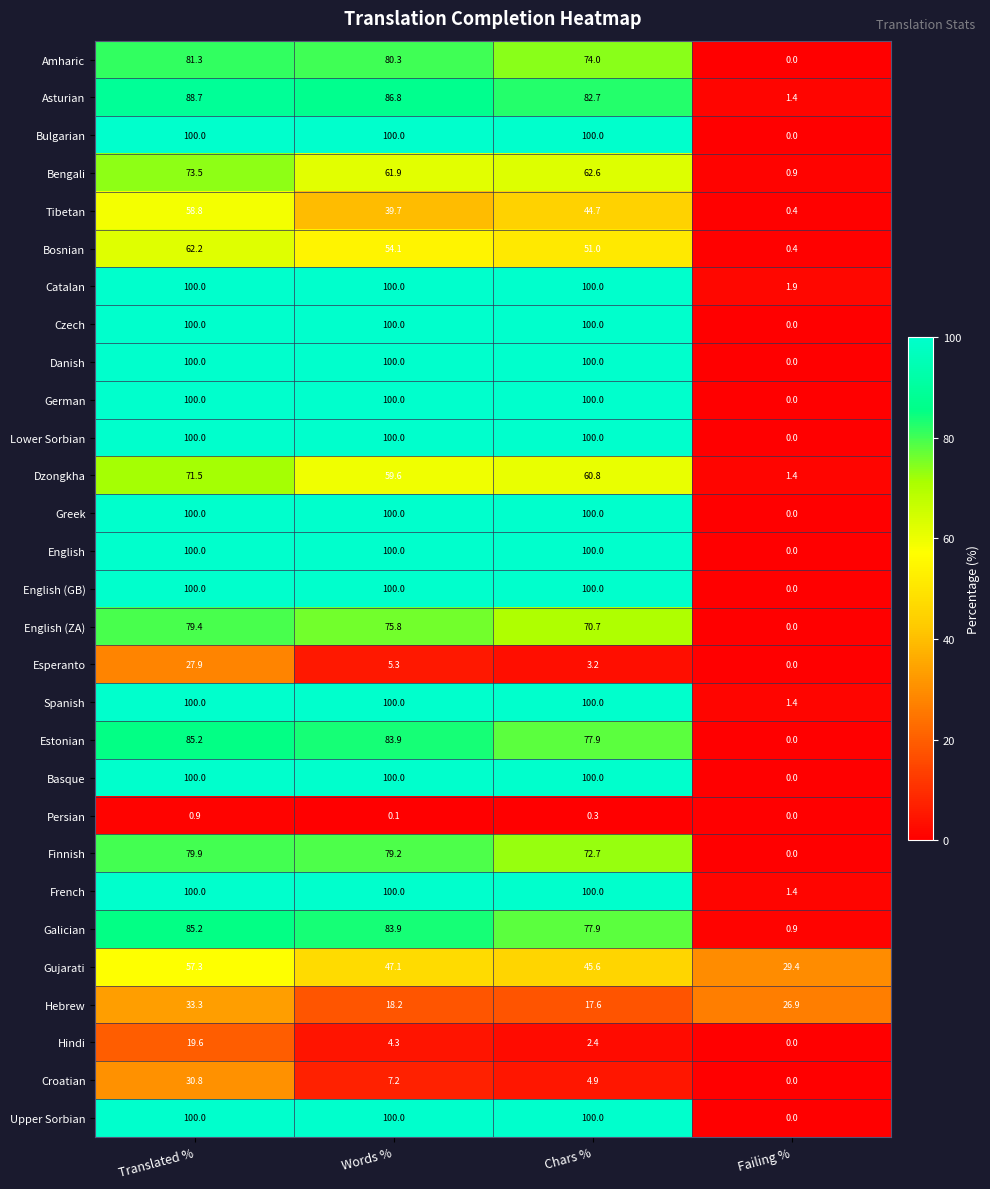

The Estonian series shows 77.9 at Chars %. True or false?

True